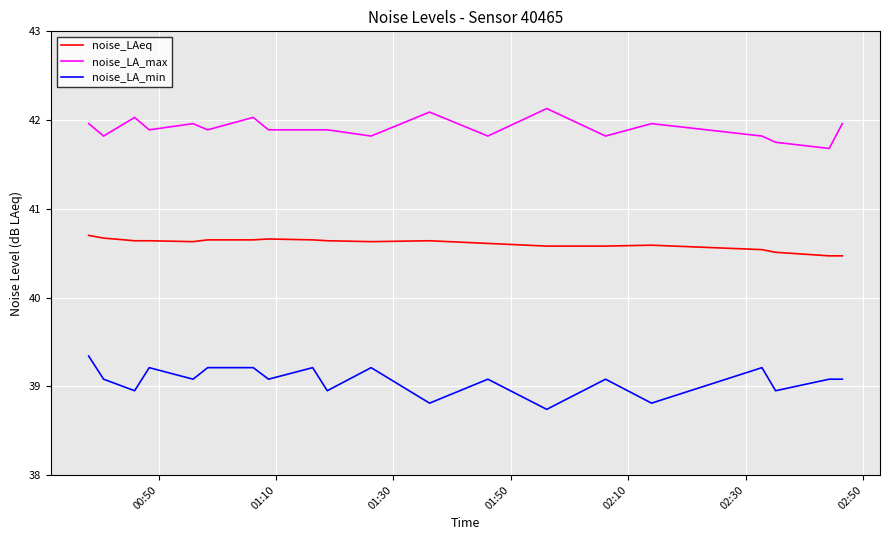

What is the maximum value for noise_LAeq?

40.7